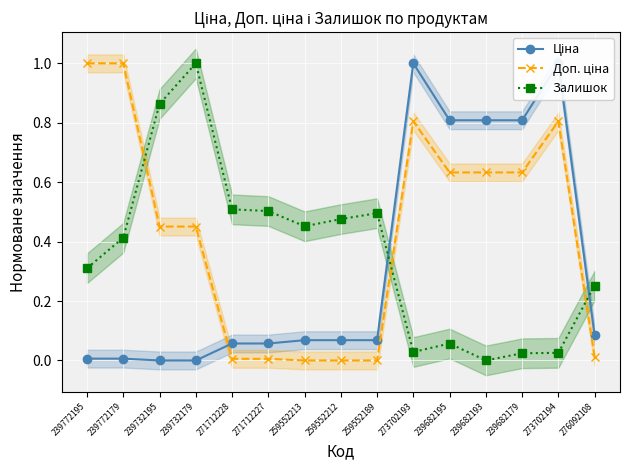

At how many categories does at least one series exceed 0?

15